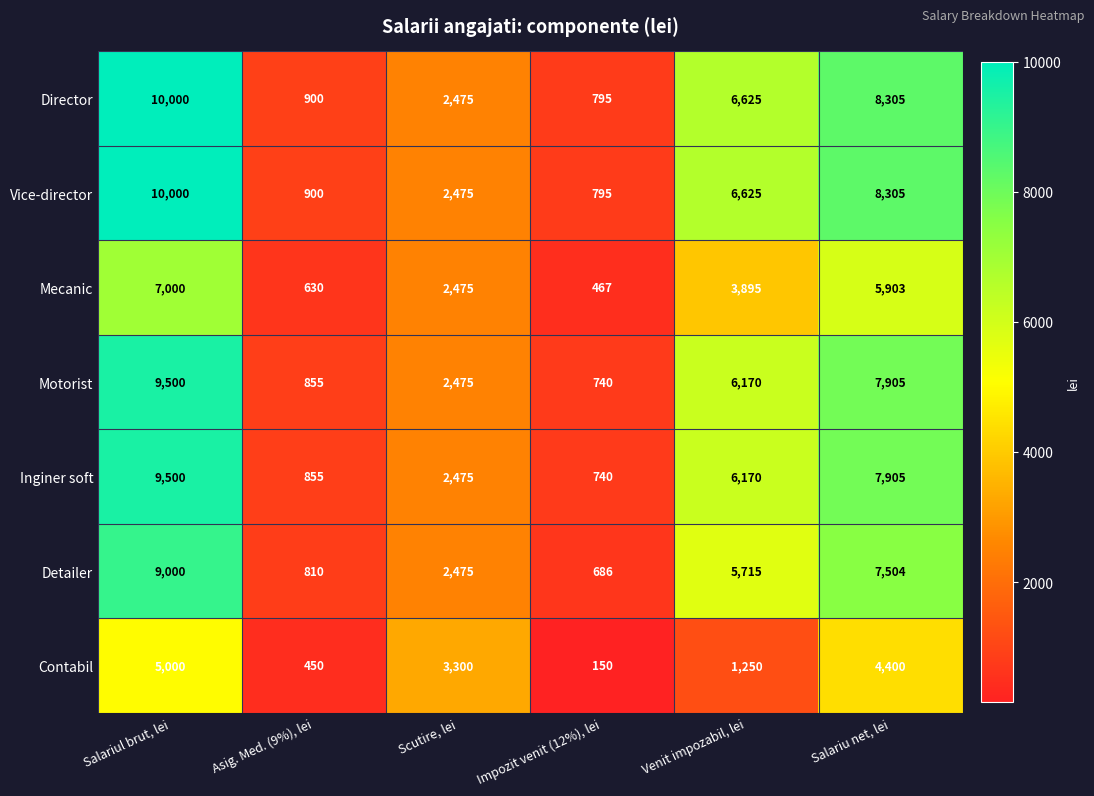

At which label does Vice-director first exceed 6625?

Salariul brut, lei